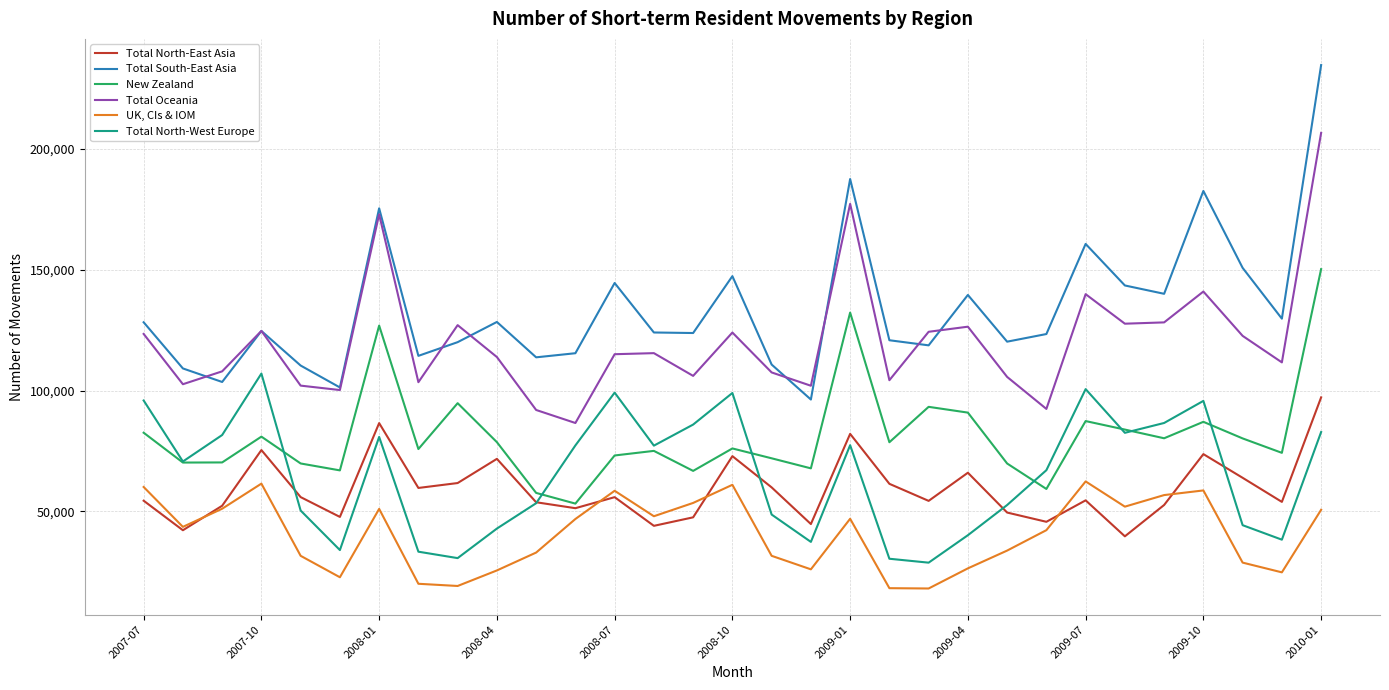

Rank the series by their maximum value, from highest to lowest.

Total South-East Asia, Total Oceania, New Zealand, Total North-West Europe, Total North-East Asia, UK, CIs & IOM